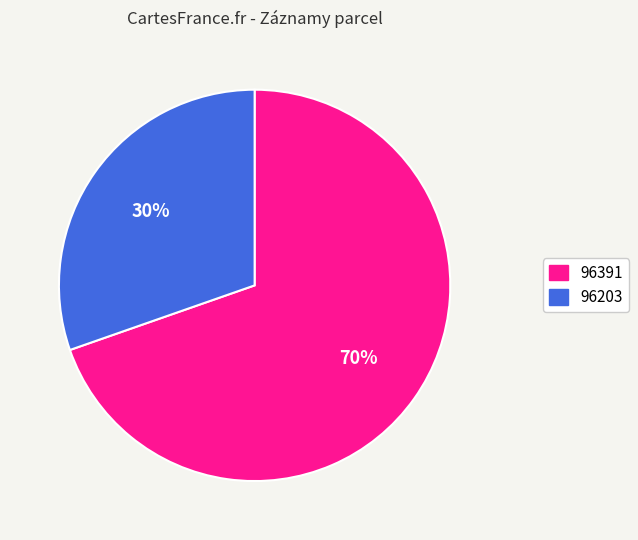

How many segments does this pie chart have?

2